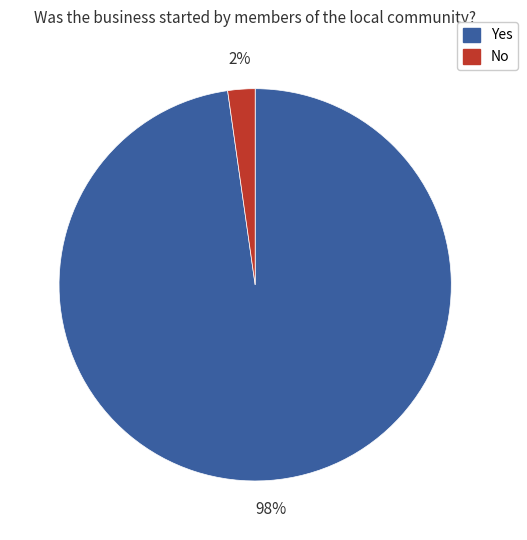

Which category has the biggest portion of the pie?

Yes